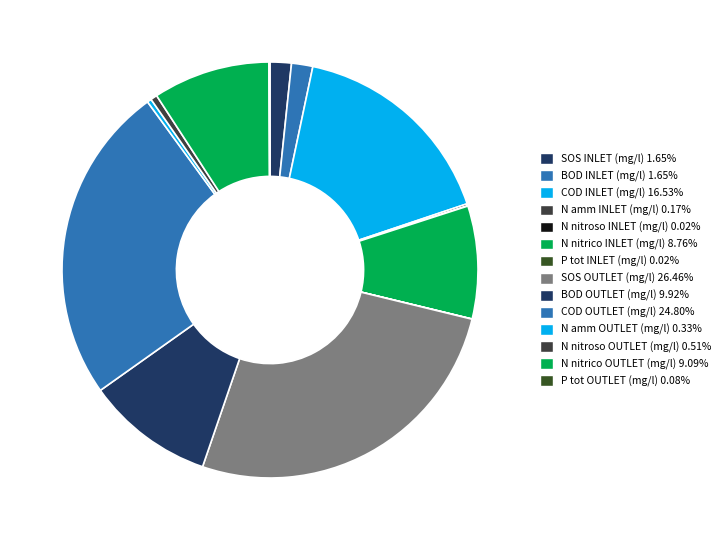

Which has a higher value, N nitrico INLET (mg/l) or P tot INLET (mg/l)?

N nitrico INLET (mg/l)